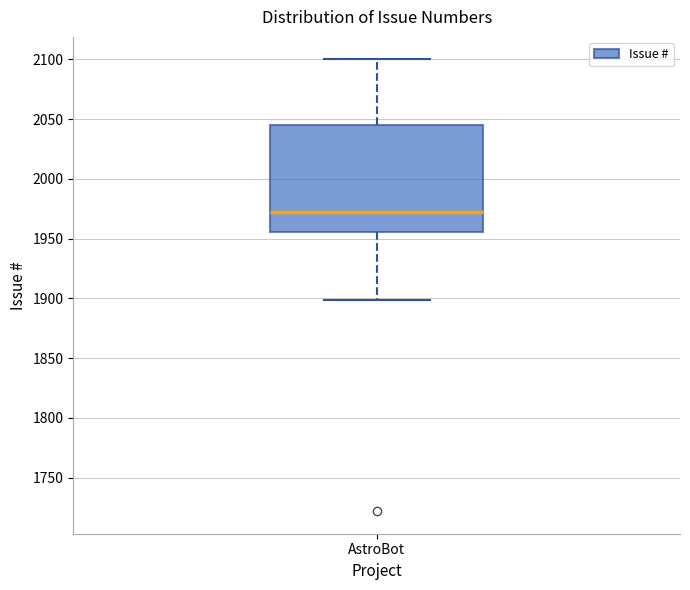

Where is the lower edge of the box for AstroBot on the y-axis? The values are not printed on the chart, so give them approximately, as read against the axis.

1955